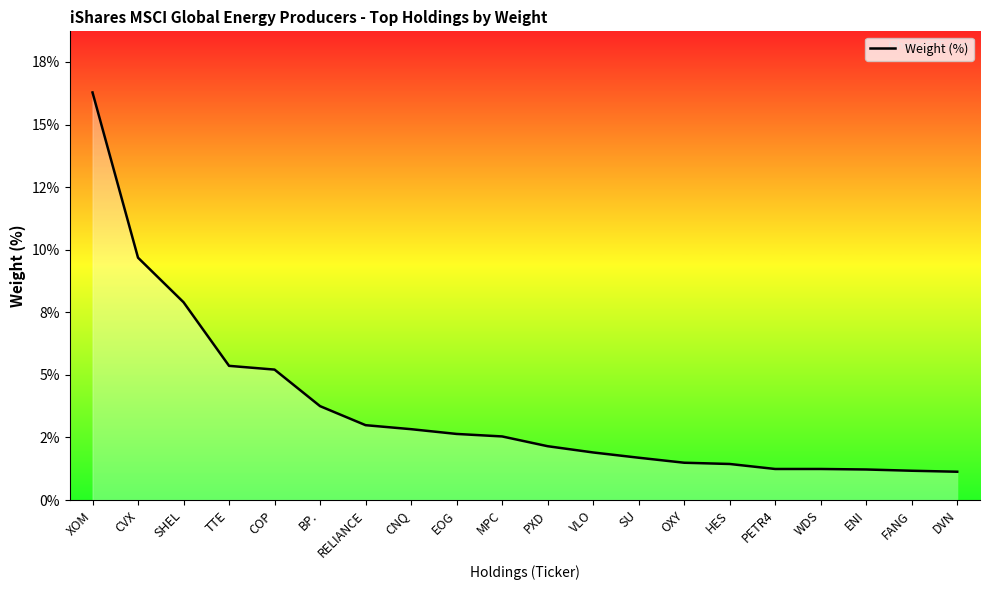

Is this an area chart (filled region under the line)?

Yes